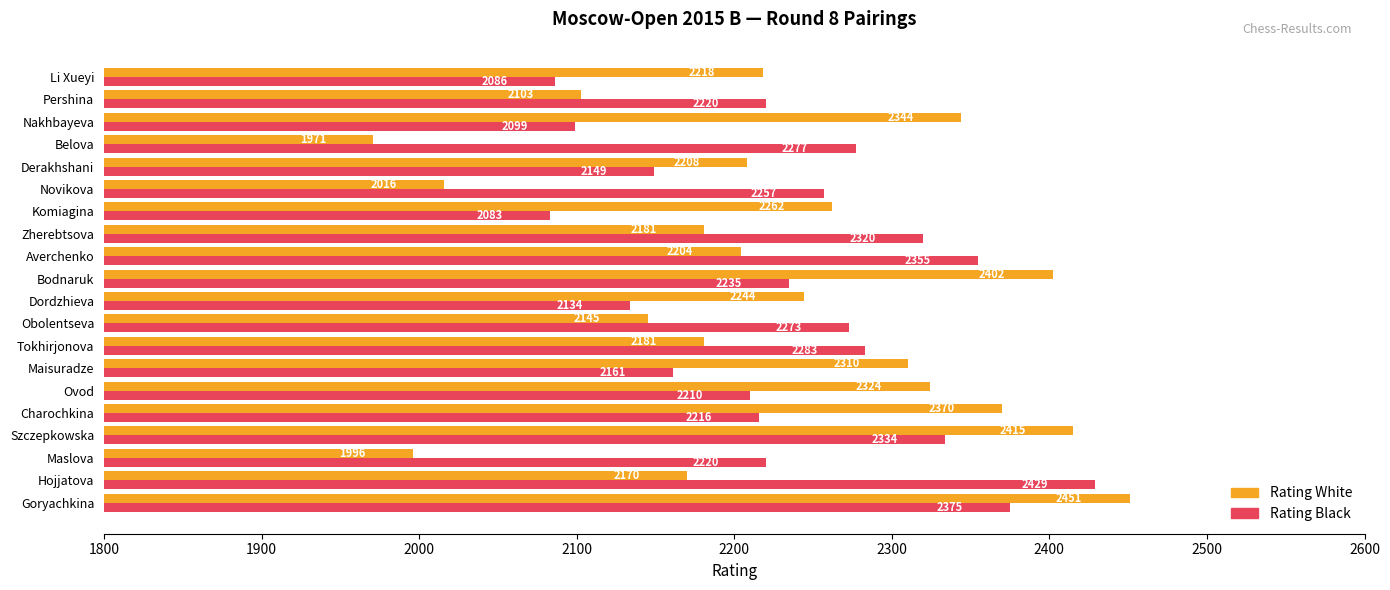

Is it true that Rating White equals 2103 at Pershina?

True